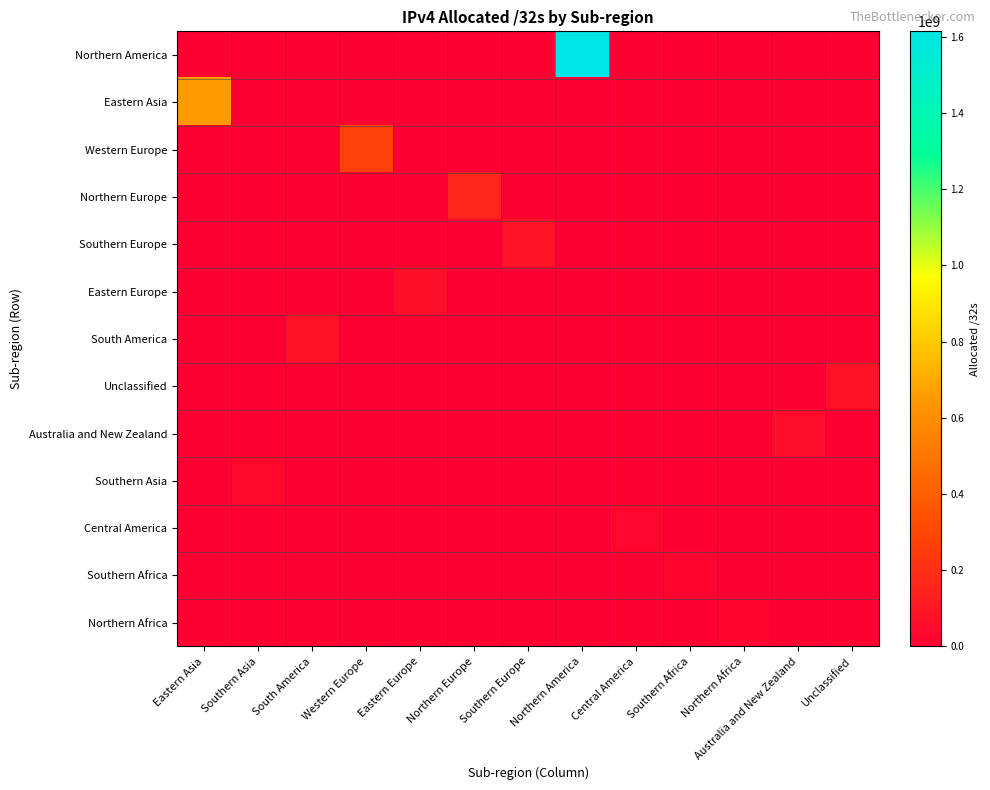

Which label corresponds to the largest value in the chart?

Northern America